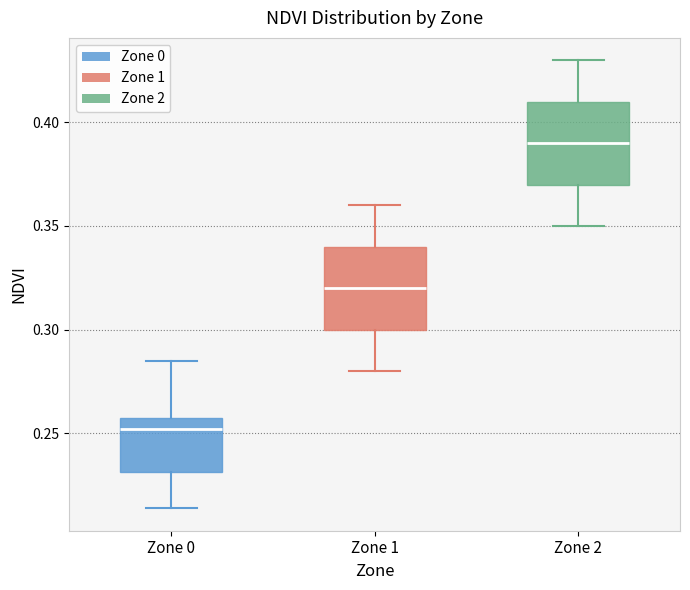

Which box has the lowest median line?

Zone 0